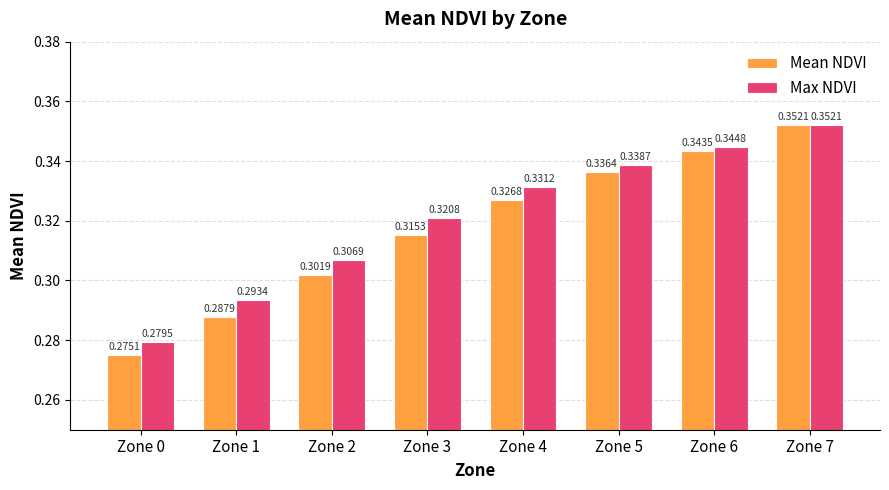

At which category is the sum across all series the highest?

Zone 7